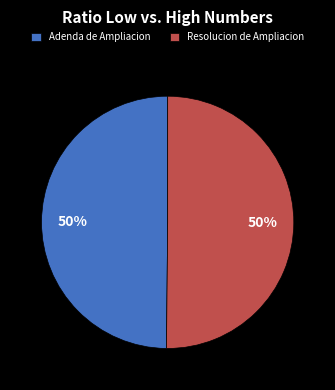

What percentage is the Resolucion de Ampliacion slice, to the nearest percent?

50%